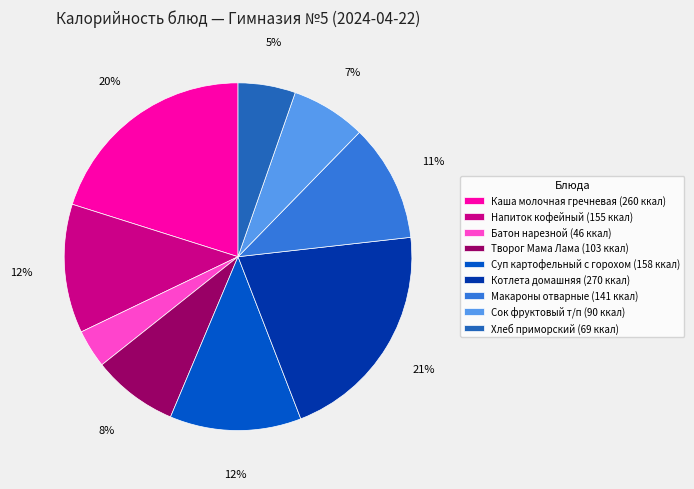

What is the largest slice in the pie chart?

Котлета домашняя